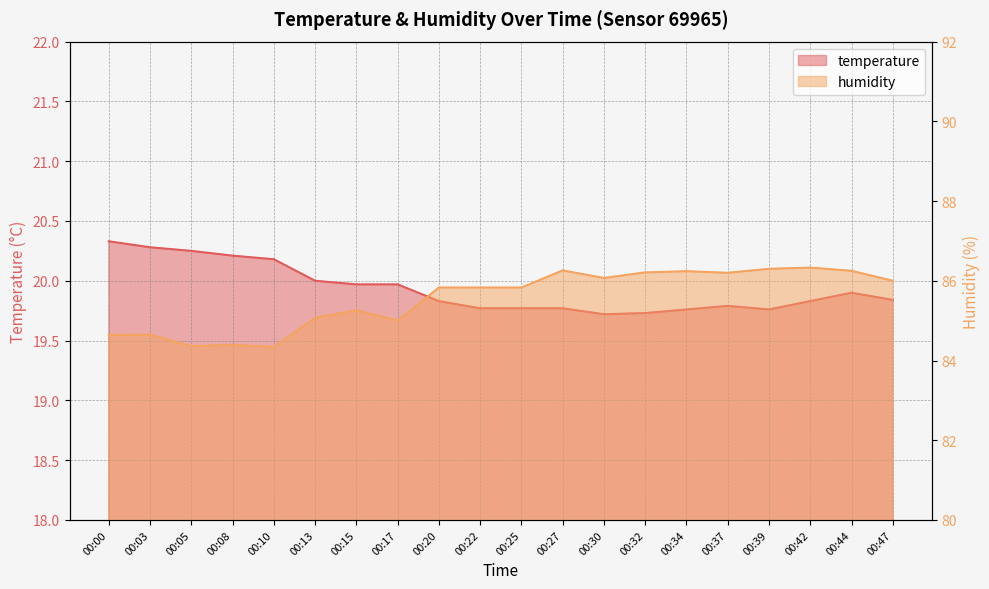

What are all the series names shown in the legend?

temperature, humidity